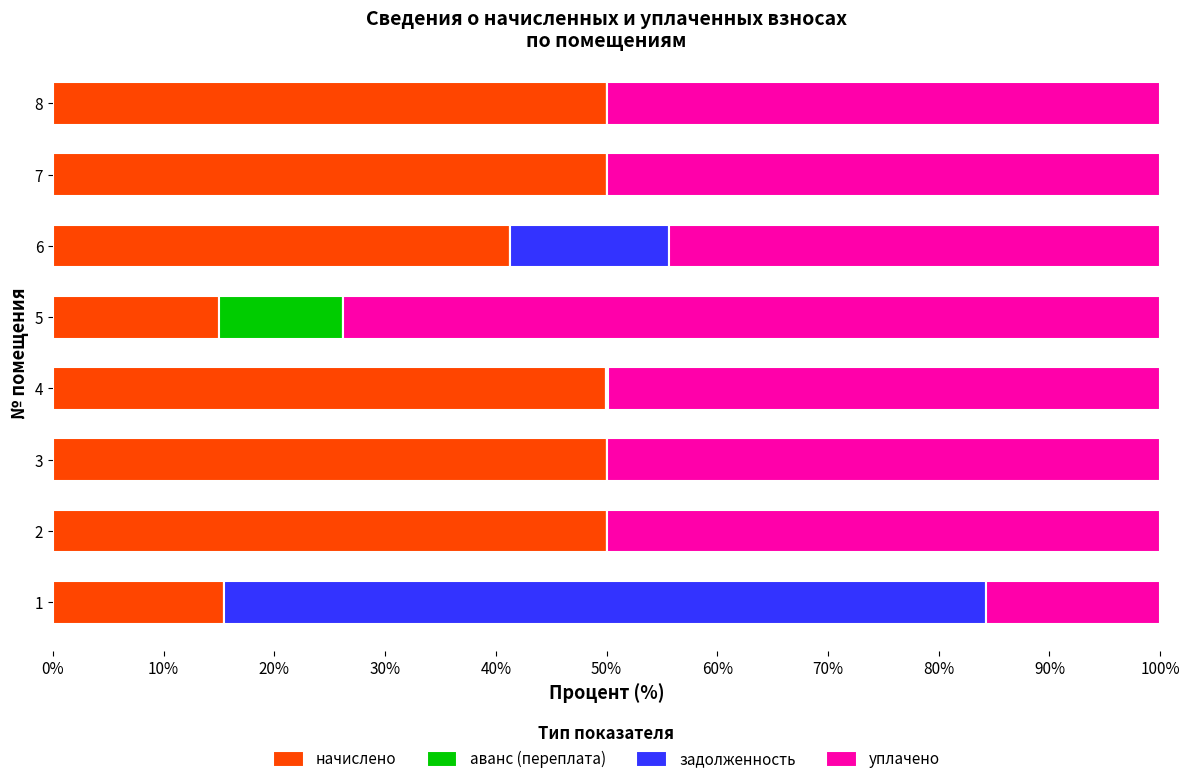

The начислено series shows 50.0 at 7. True or false?

True